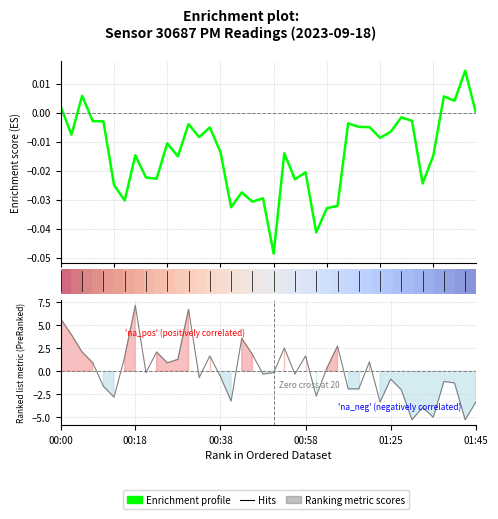

How many interior local valleys does the Ranking metric scores series have?

12